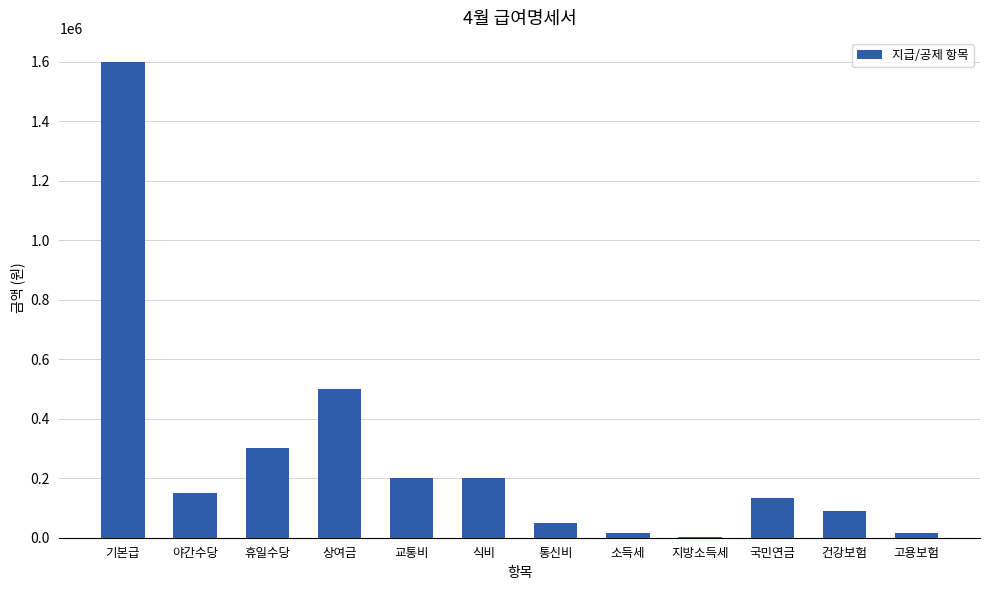

Is it true that the value at 건강보험 is 155270?

False